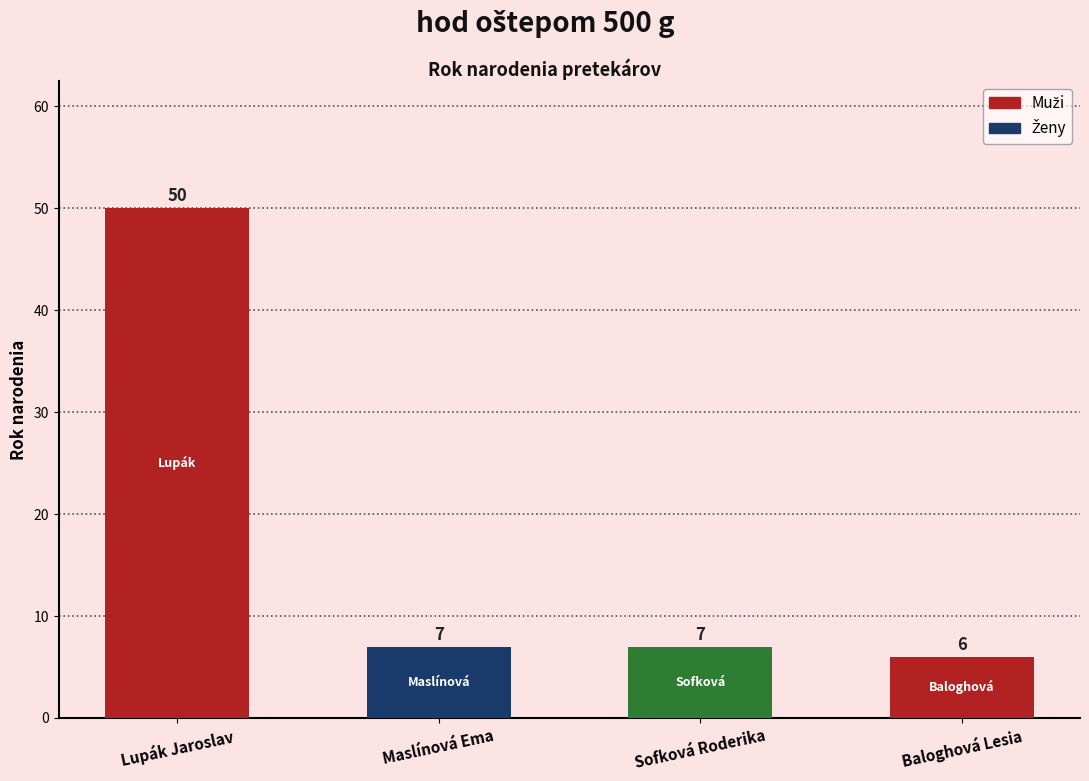

Which category has the lowest value across all series?

Baloghová Lesia